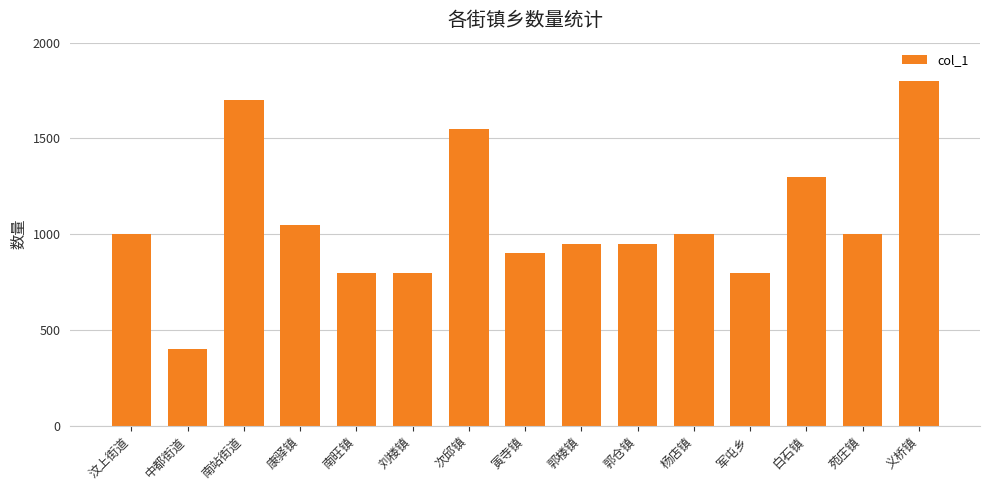

The value at 刘楼镇 is 800. True or false?

True